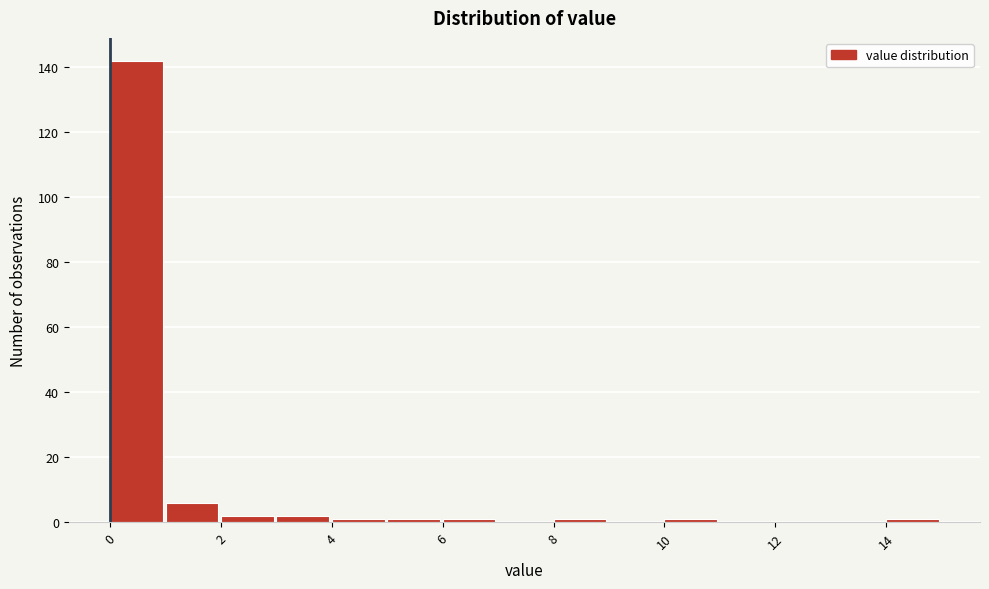

Over which range of the x-axis is the bar tallest?

0 to 1